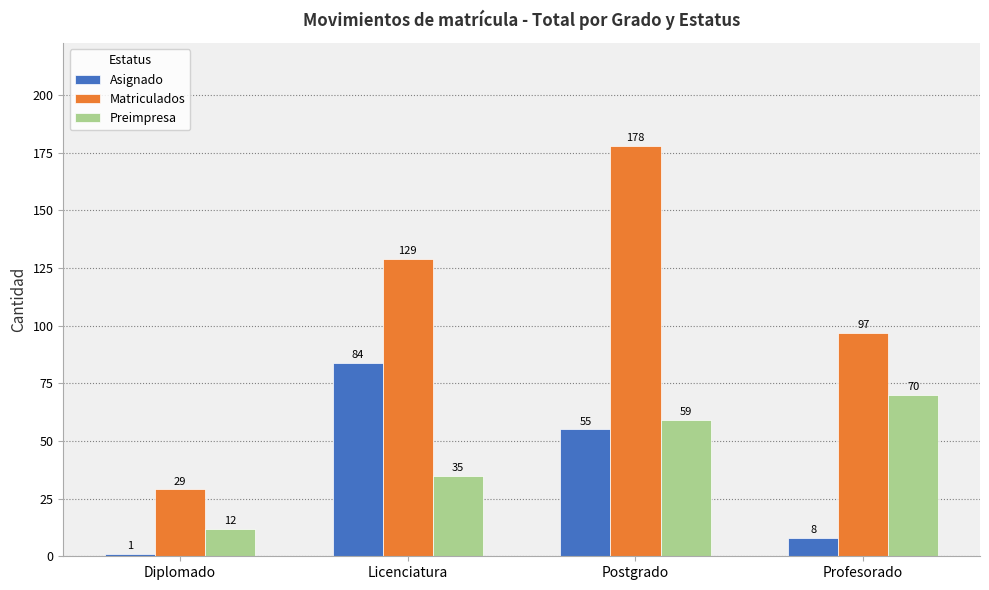

Is it true that Matriculados equals 178 at Postgrado?

True